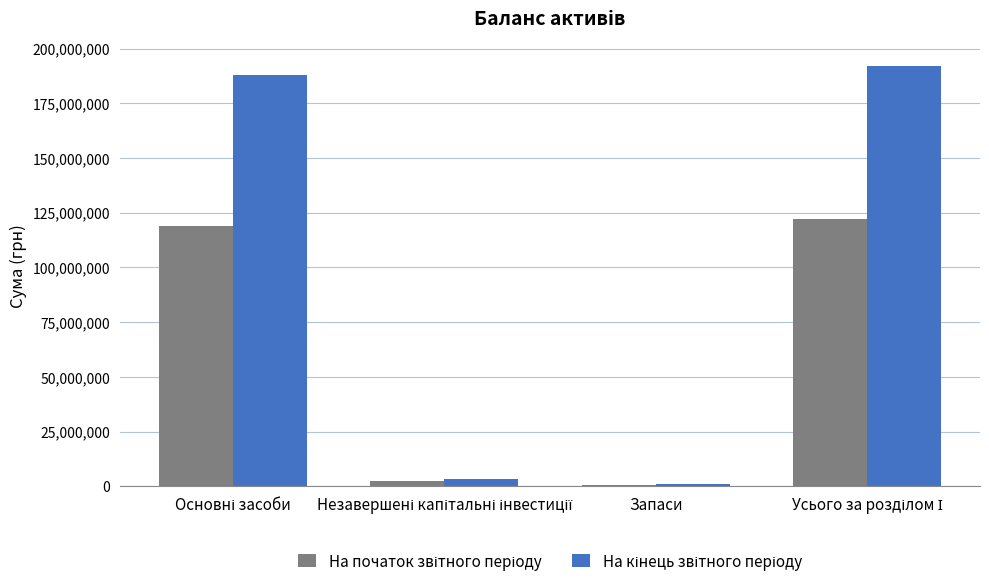

What is the label of the 1st bar from the left?

Основні засоби